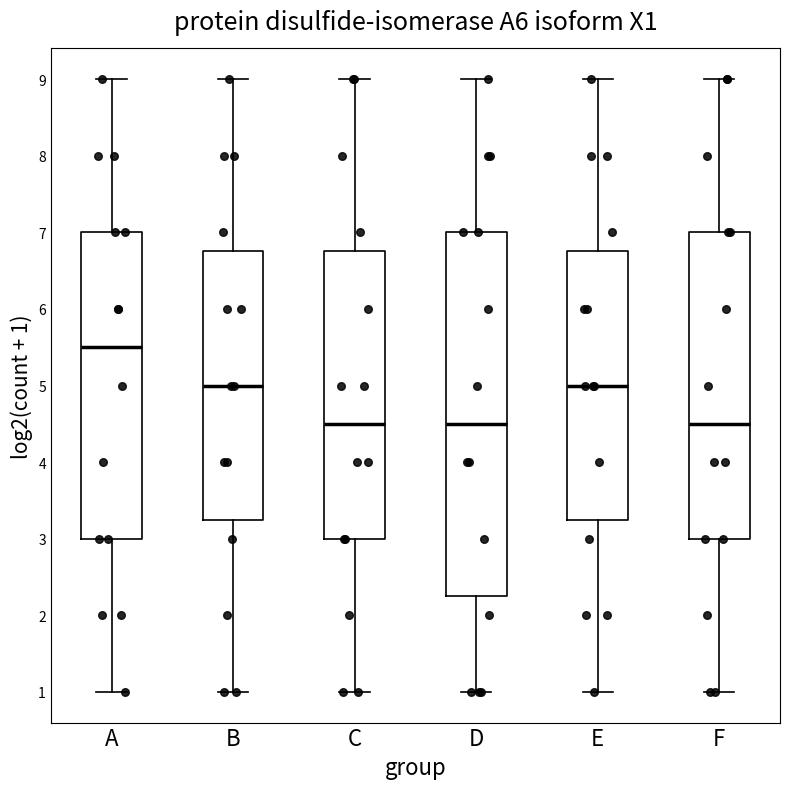

Reading left to right, read every box against the y-axis: the position of its median line, the range the box covers, and the ends of its whiskers. The values are not printed on the chart, so give them approximately, as read against the axis.

A: median 5.5, box 3.0 to 7.0, whiskers 1.0 to 9.0
B: median 5.0, box 3.3 to 6.8, whiskers 1.0 to 9.0
C: median 4.5, box 3.0 to 6.8, whiskers 1.0 to 9.0
D: median 4.5, box 2.3 to 7.0, whiskers 1.0 to 9.0
E: median 5.0, box 3.3 to 6.8, whiskers 1.0 to 9.0
F: median 4.5, box 3.0 to 7.0, whiskers 1.0 to 9.0